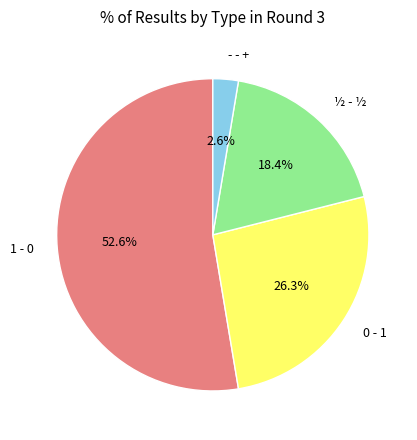

Is 0 - 1 the majority of the pie?

No